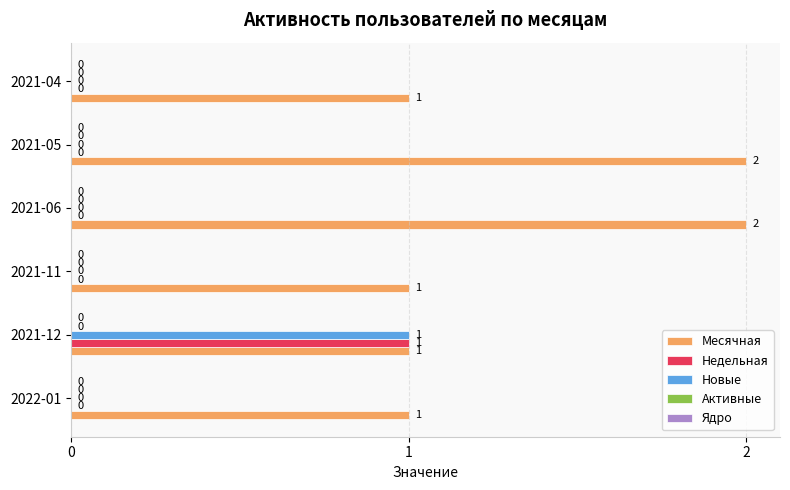

The value of Новые at 2021-06 is 0. True or false?

True